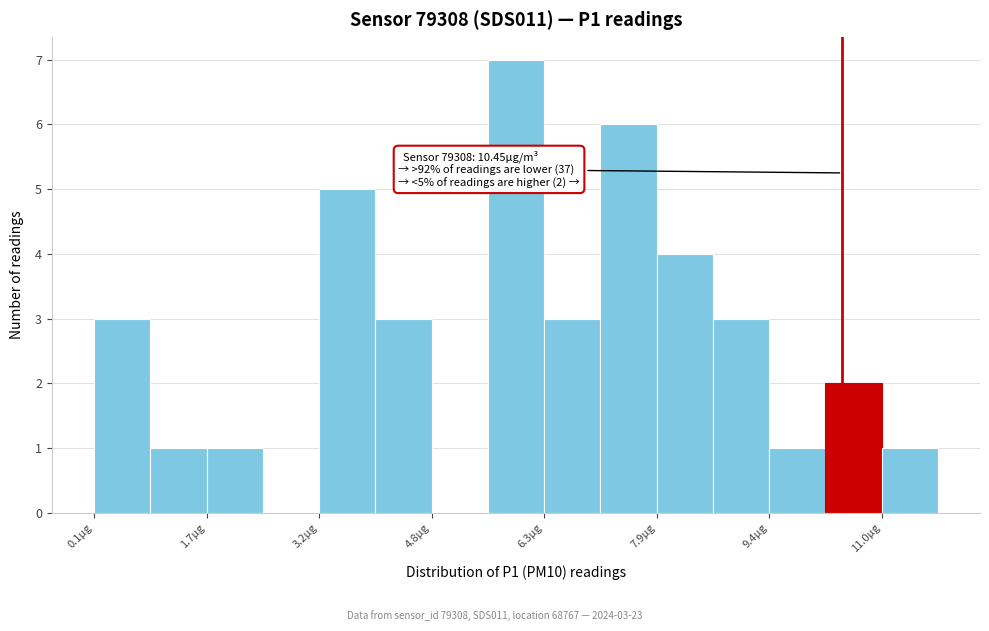

Read against the x-axis, roughly where is the centre of the tallest bar?

6.0